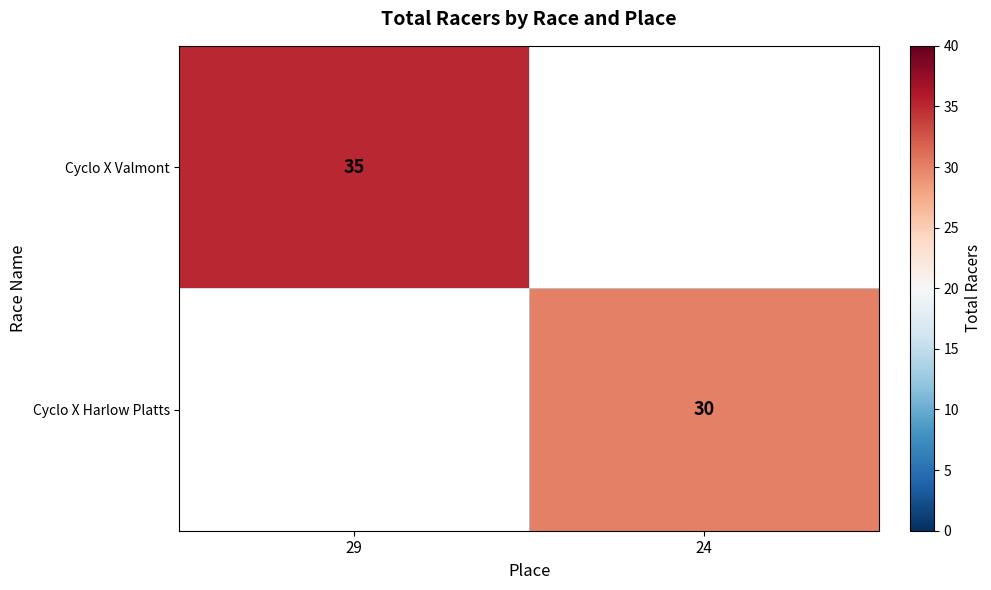

The value of Cyclo X Valmont at 29 is 35. True or false?

True